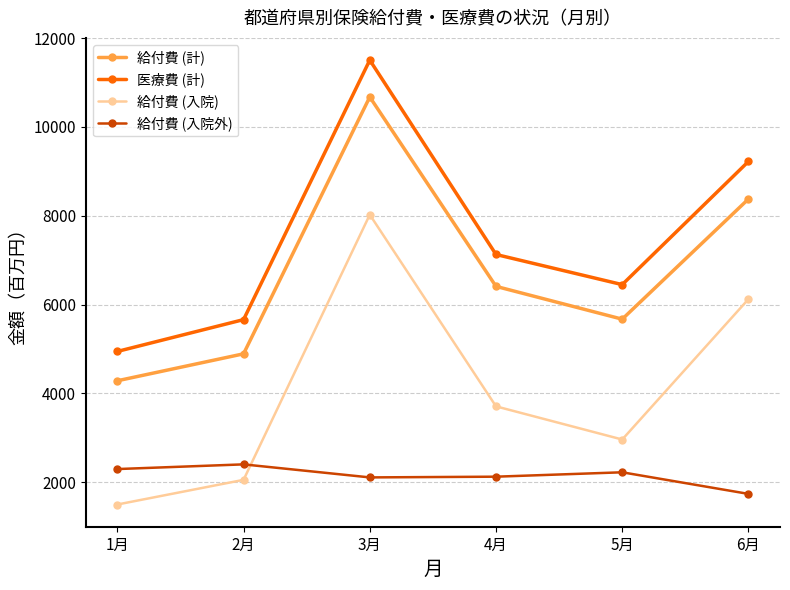

Which series has the widest spread of values?

医療費 (計)